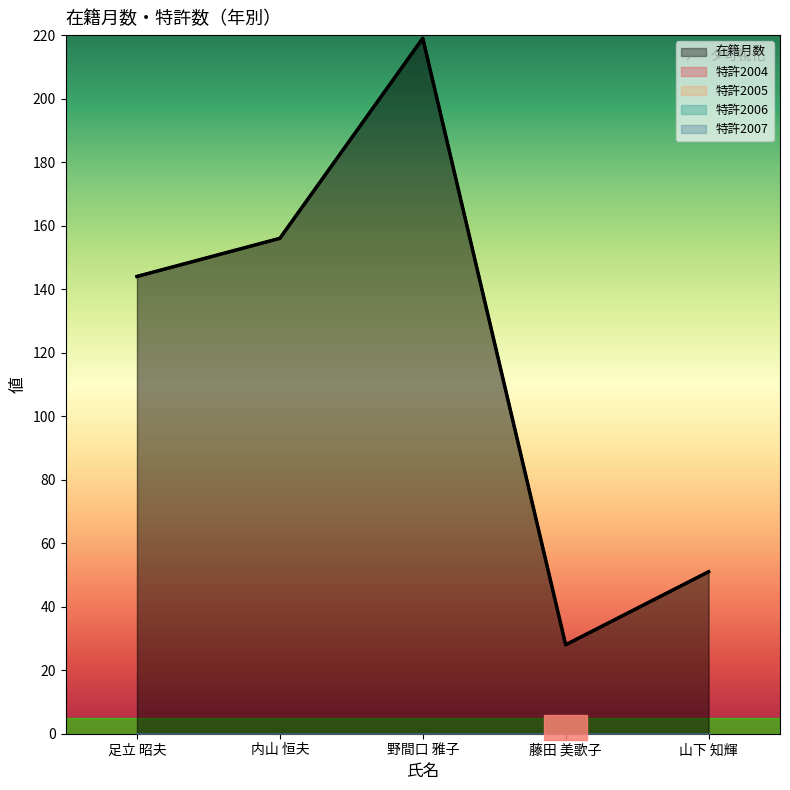

Which has a higher value, 足立 昭夫 or 山下 知輝?

足立 昭夫